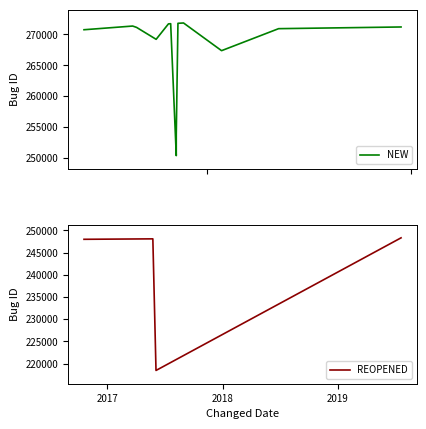

In REOPENED, how many points are lower than both neighbors (excluding endpoints)?

1